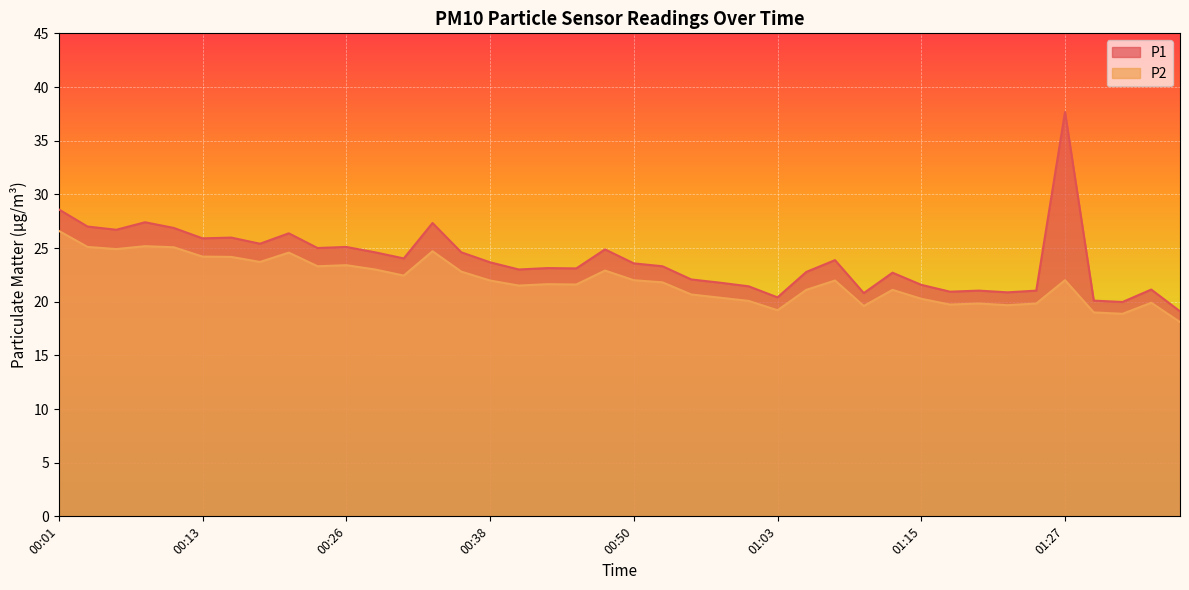

What is the difference between the P2 values at 00:04 and 01:10?

5.5